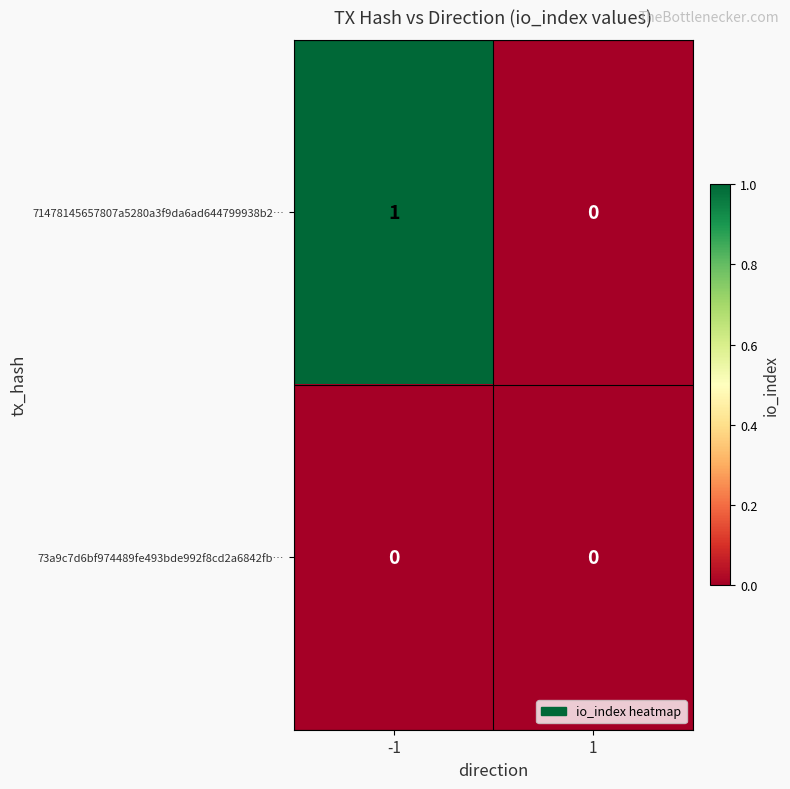

Rank the series by their maximum value, from highest to lowest.

71478145657807a5280a3f9da6ad644799938b2…, 73a9c7d6bf974489fe493bde992f8cd2a6842fb…